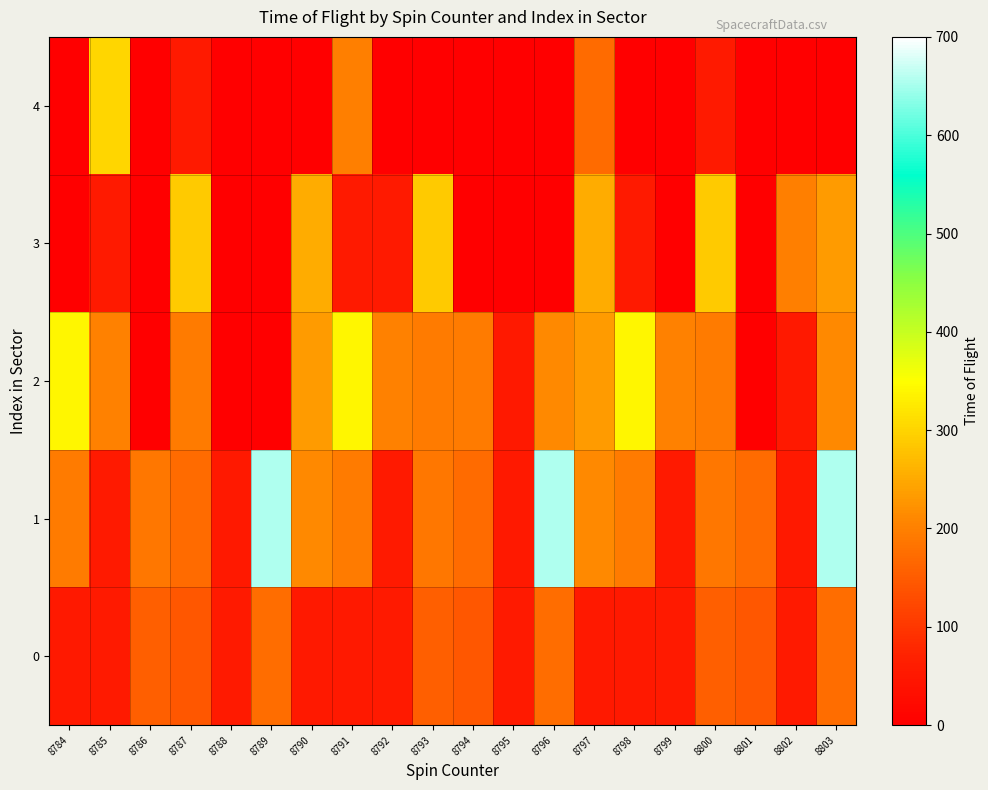

Between 8784 and 8791, which is larger?

8784